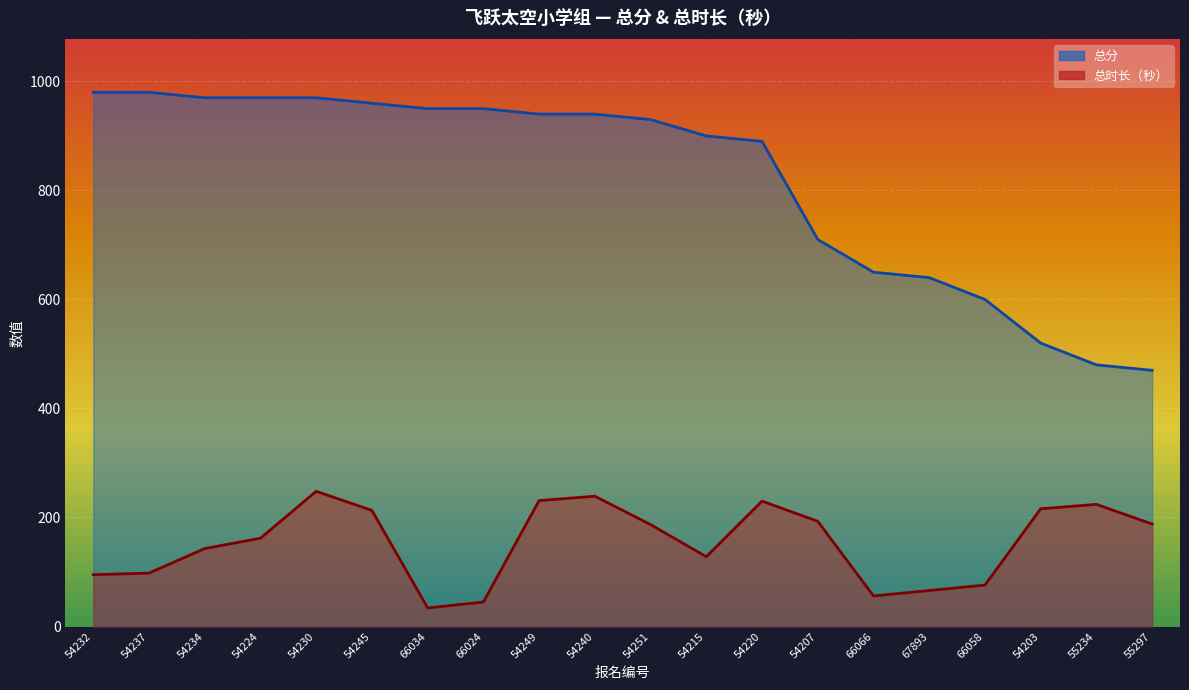

What is the difference between the maximum and minimum values in the 总分_line series?

510